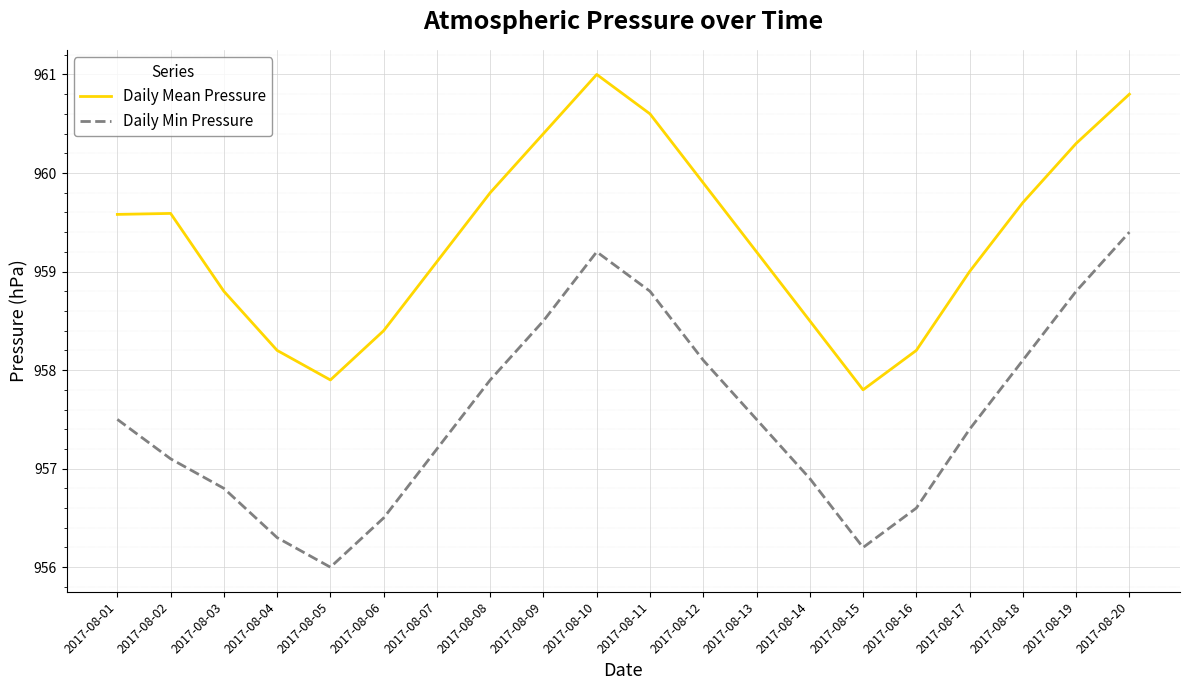

Does the chart display data point markers on the line(s)?

No